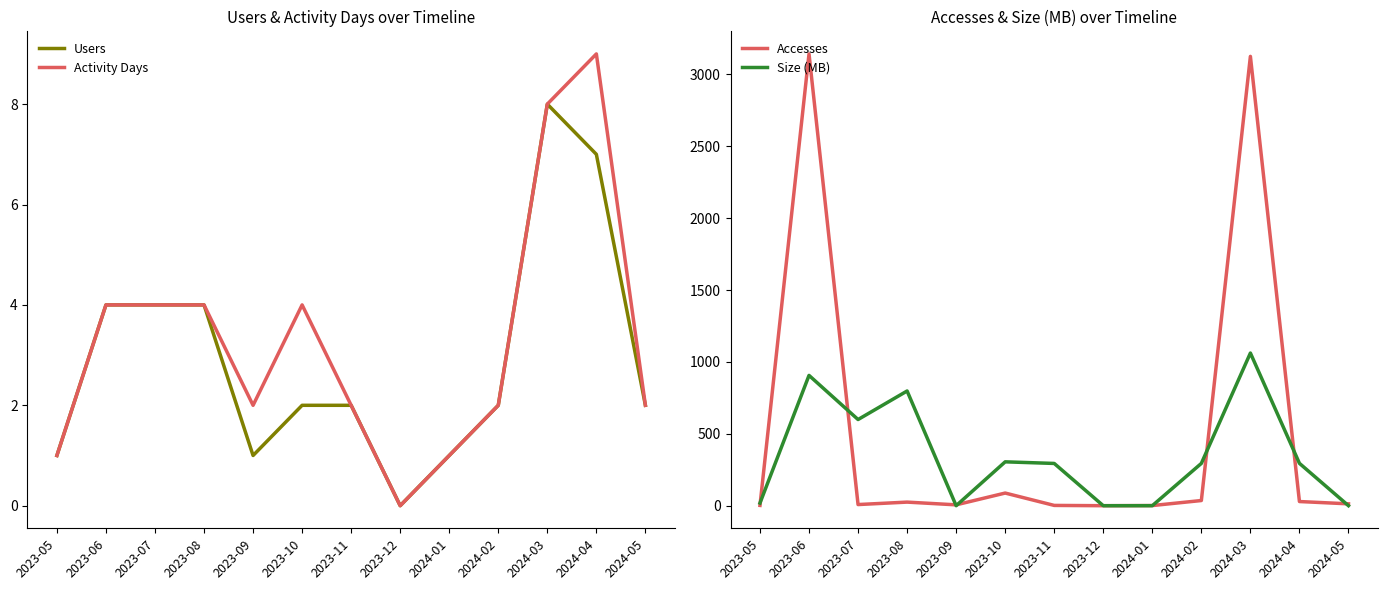

What is the greatest value displayed?

3143.0